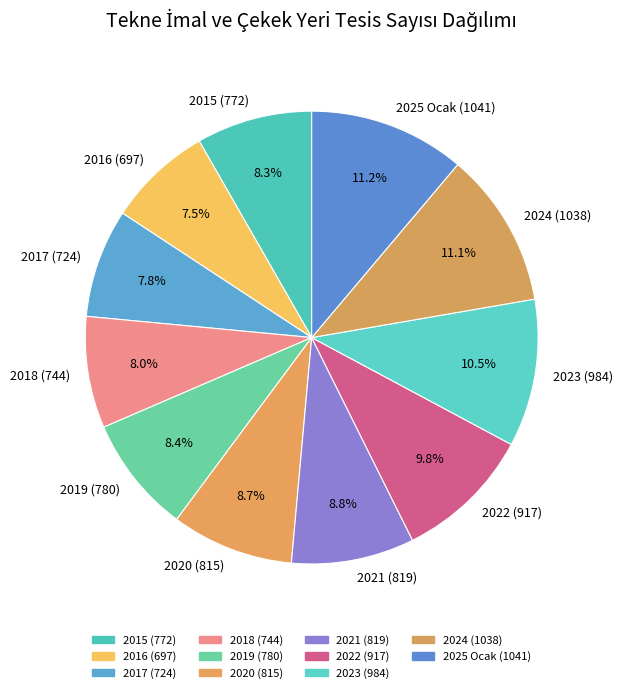

To the nearest percent, what is the combined percentage of 2017 and 2016?

15%